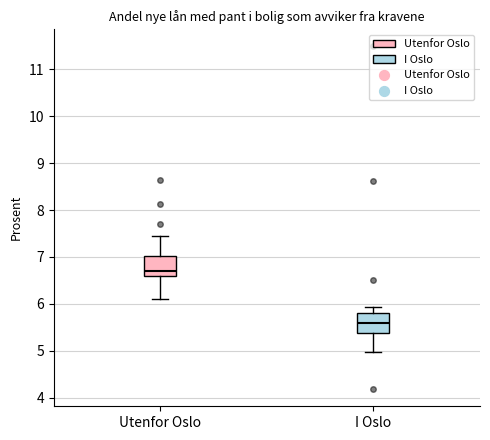

Where does the median line of the box for I Oslo sit on the y-axis? The values are not printed on the chart, so give them approximately, as read against the axis.

5.6